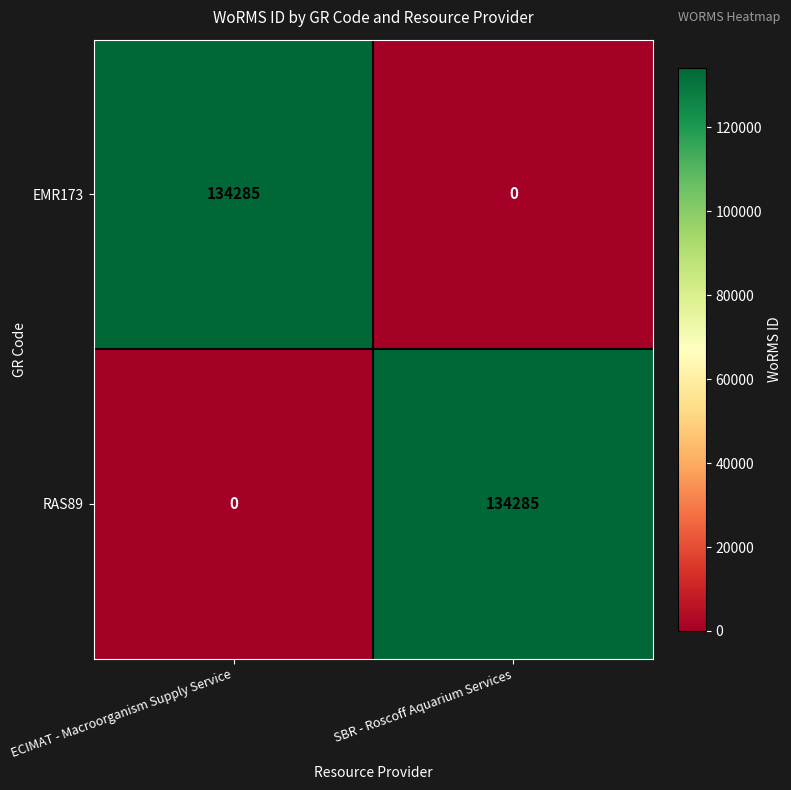

At which label does EMR173 reach its peak?

ECIMAT - Macroorganism Supply Service